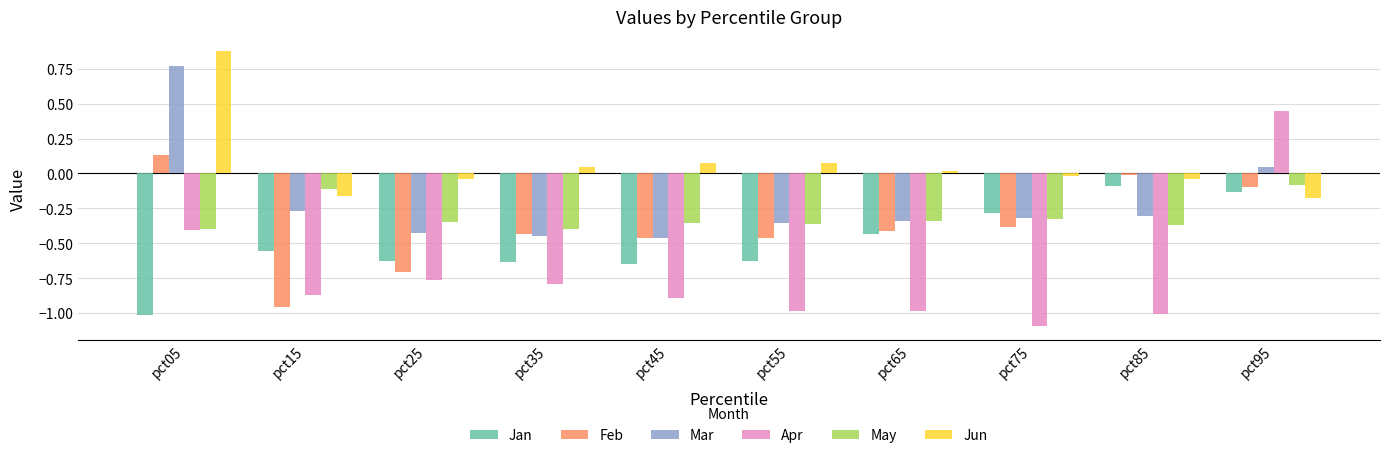

Which series has the largest range (max minus min)?

Apr